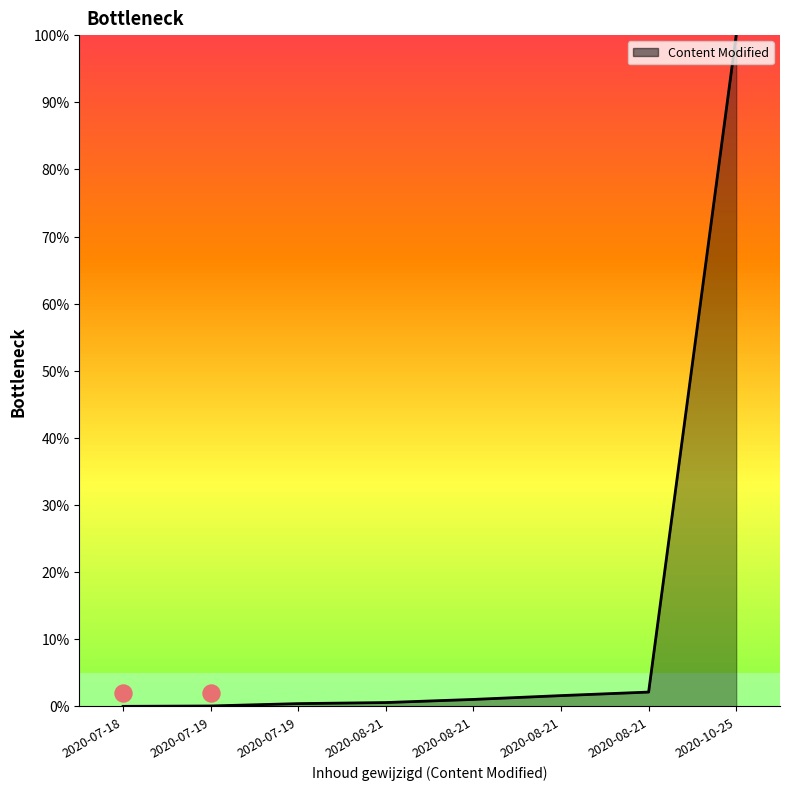

What is the change in value from 2020-07-19 to 2020-08-21?

+1.5